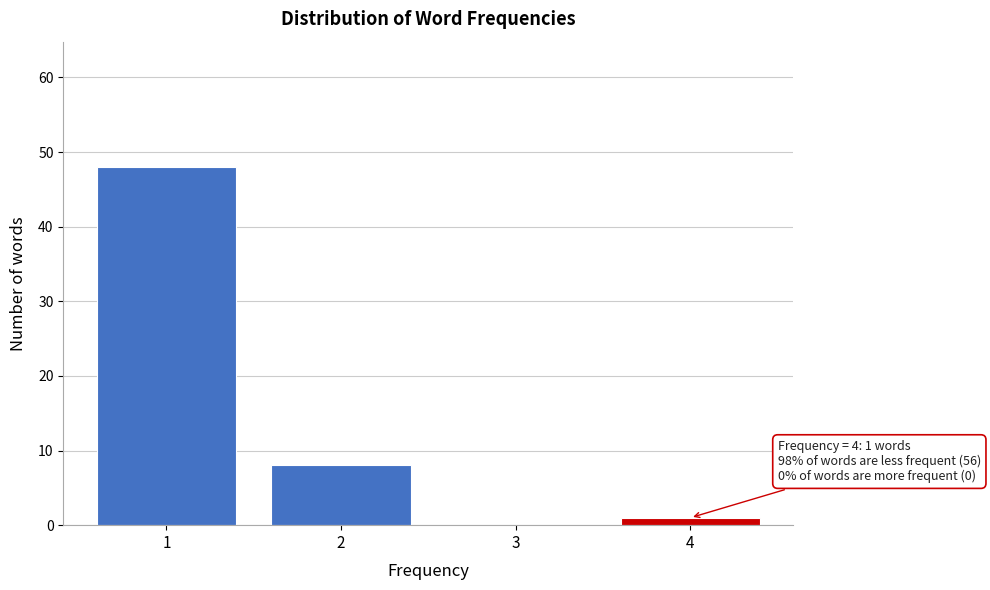

Reading left to right, what are all the values shown in this chart?

1=48	2=8	3=0	4=1